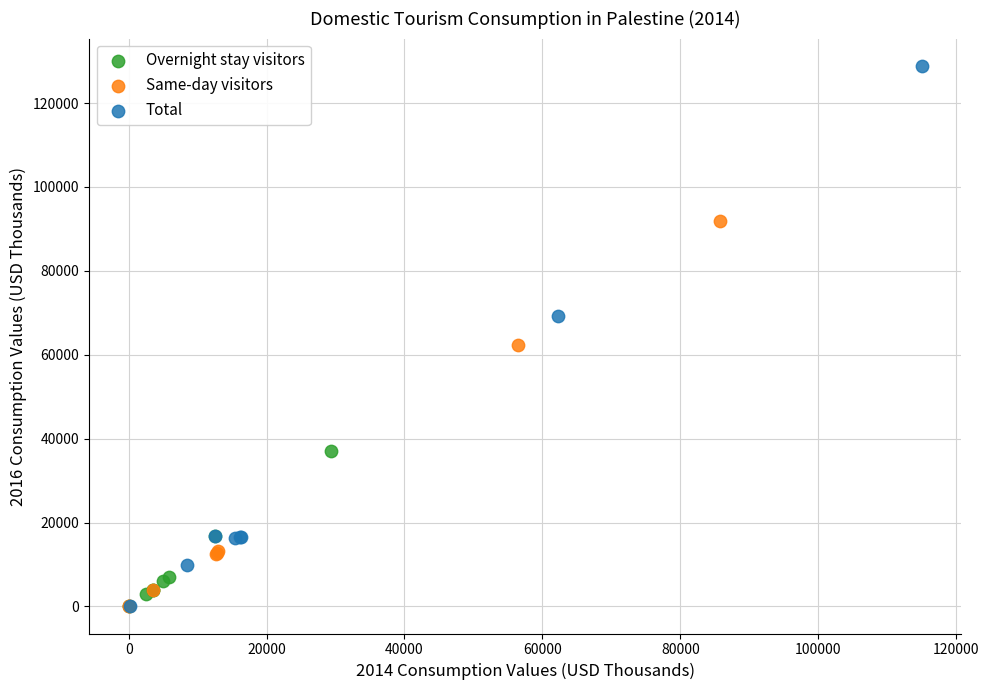

Which series reaches the maximum Y coordinate?

Total